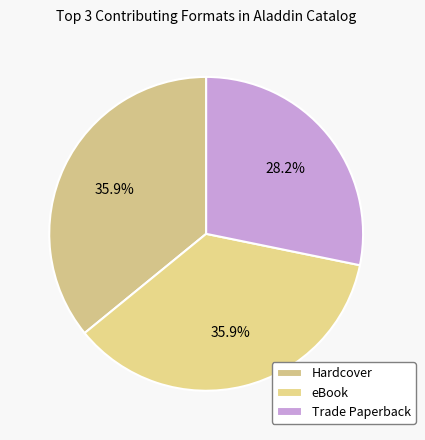

How many slices are in this pie chart?

3